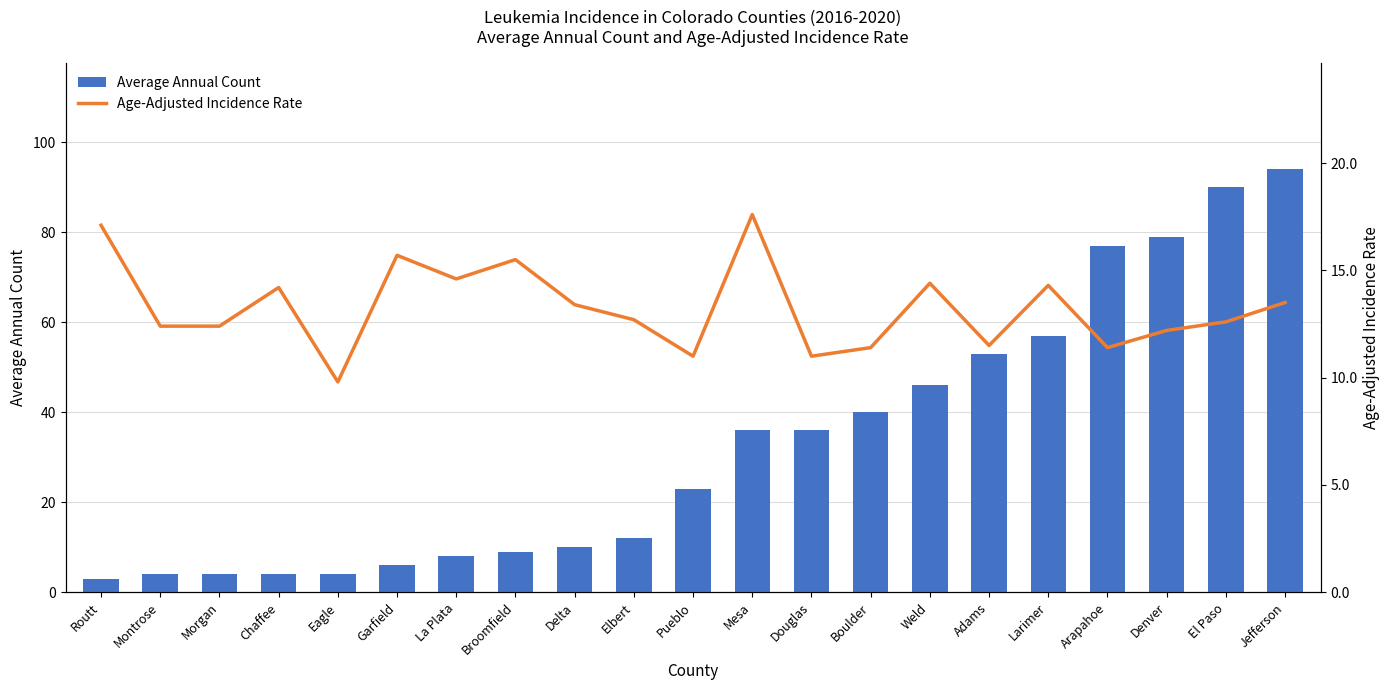

What is the label of the 20th bar from the right?

Montrose